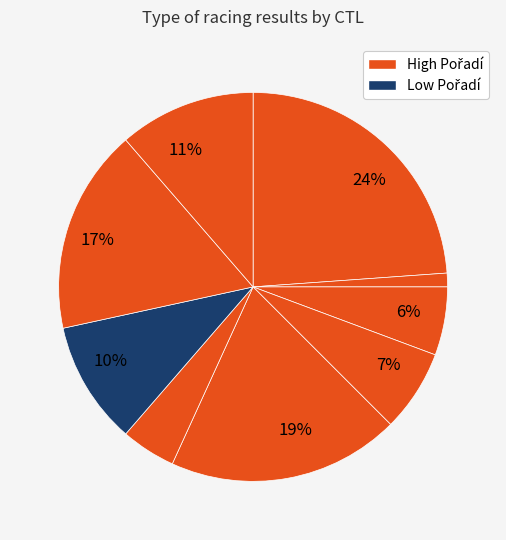

How many slices are in this pie chart?

9